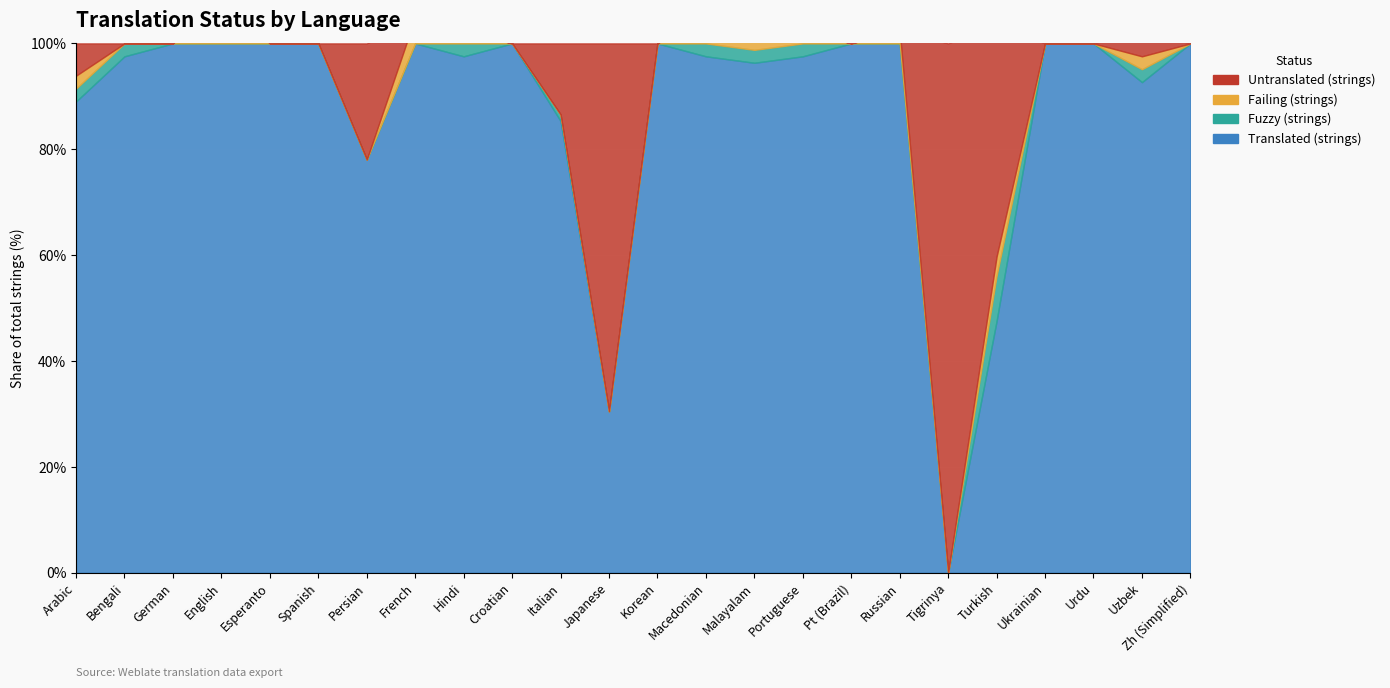

What position from the right is Tigrinya?

6